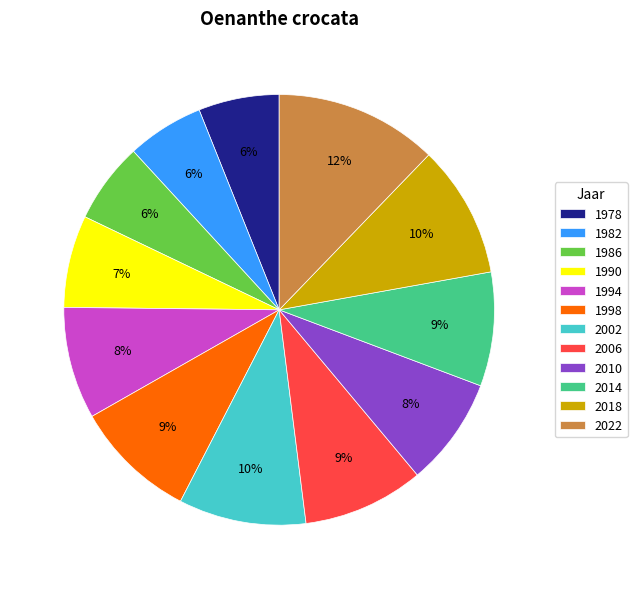

Which category has the biggest portion of the pie?

2022